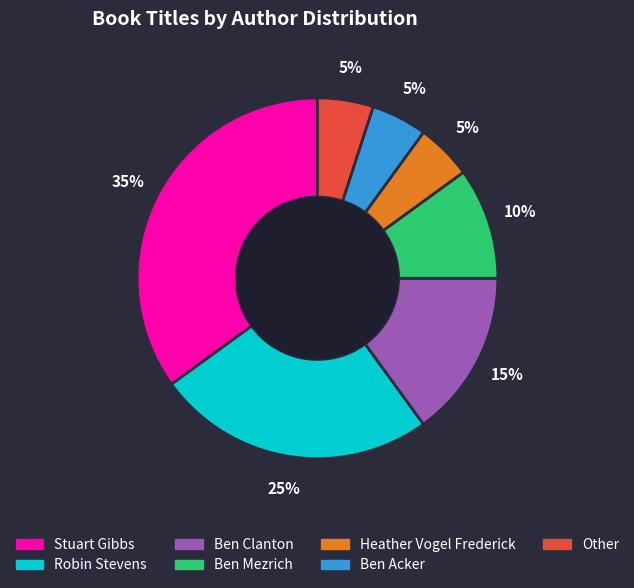

To the nearest percent, what percentage of the pie is Heather Vogel Frederick?

5%